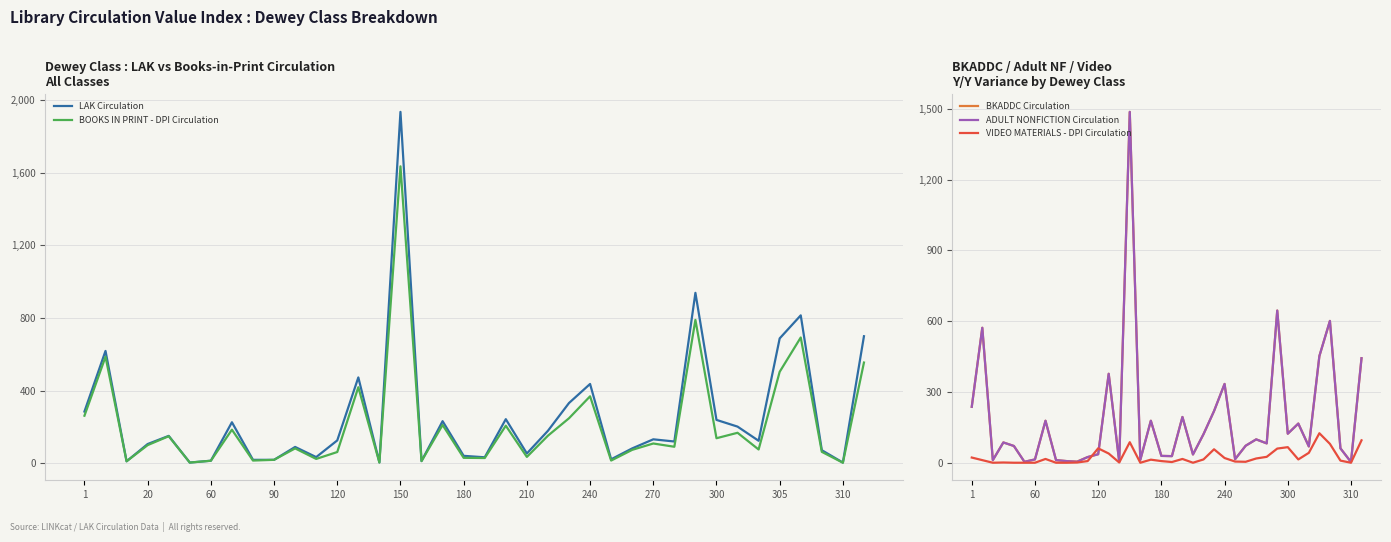

True or false: BOOKS IN PRINT - DPI Circulation and BKADDC Circulation intersect in this chart.

False